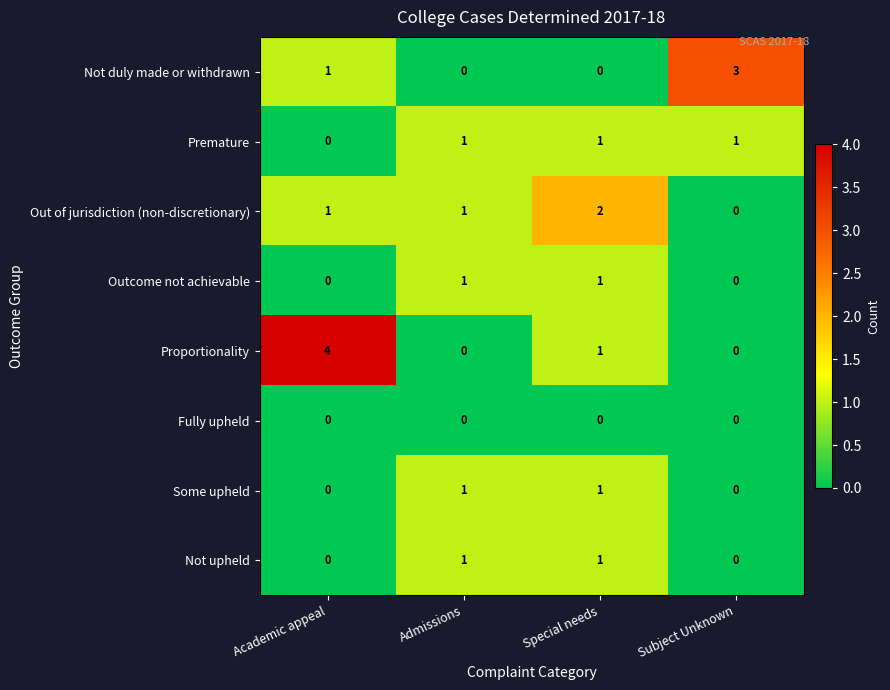

What is the sum of the Out of jurisdiction (non-discretionary) values at Special needs and Academic appeal?

3